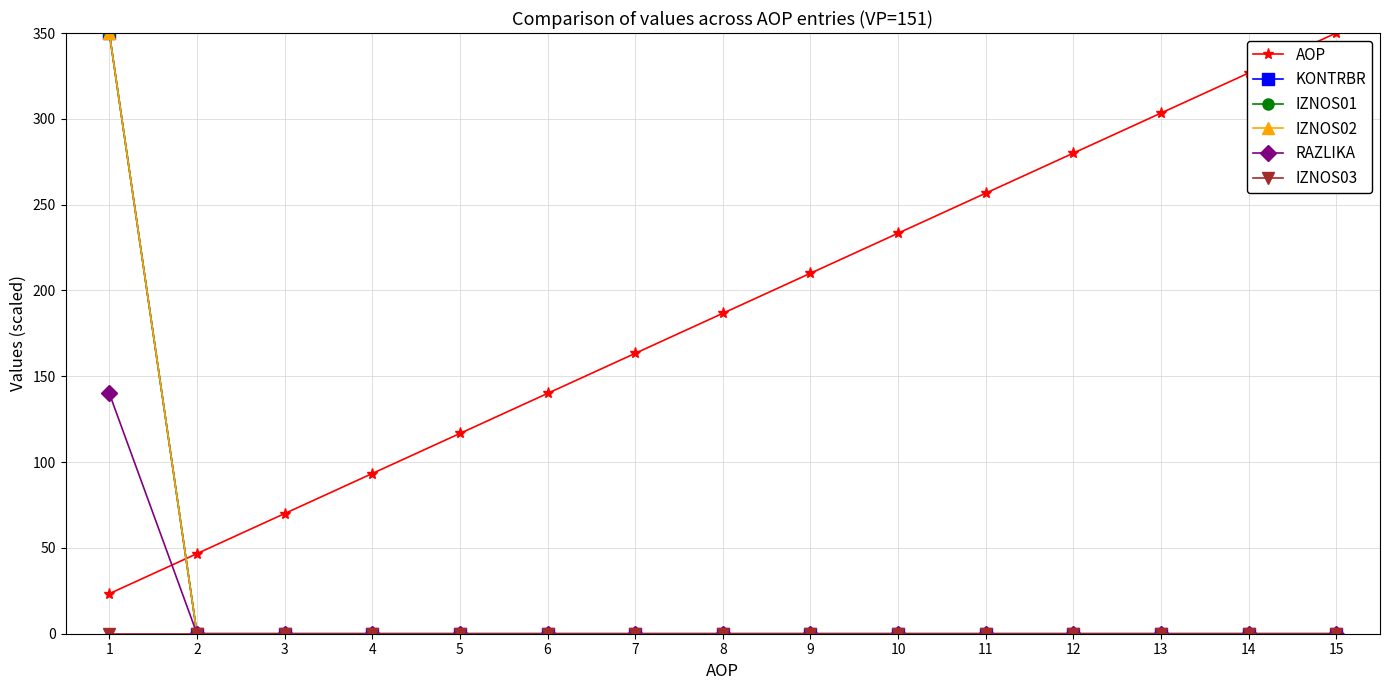

Is this an area chart (filled region under the line)?

No